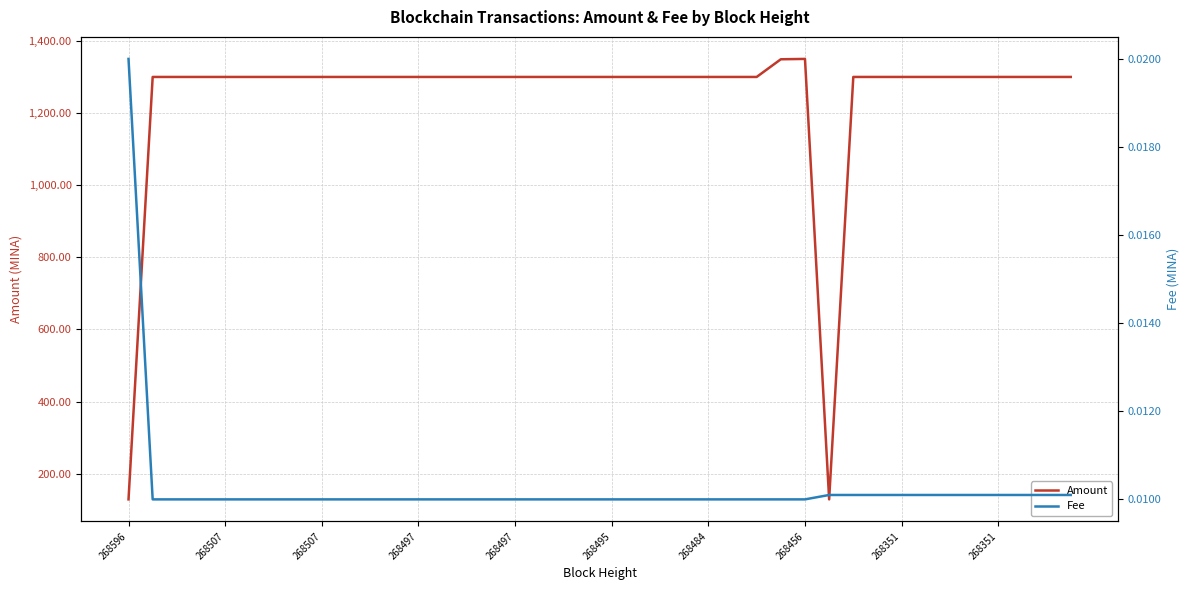

At how many categories does at least one series exceed 1243?

38